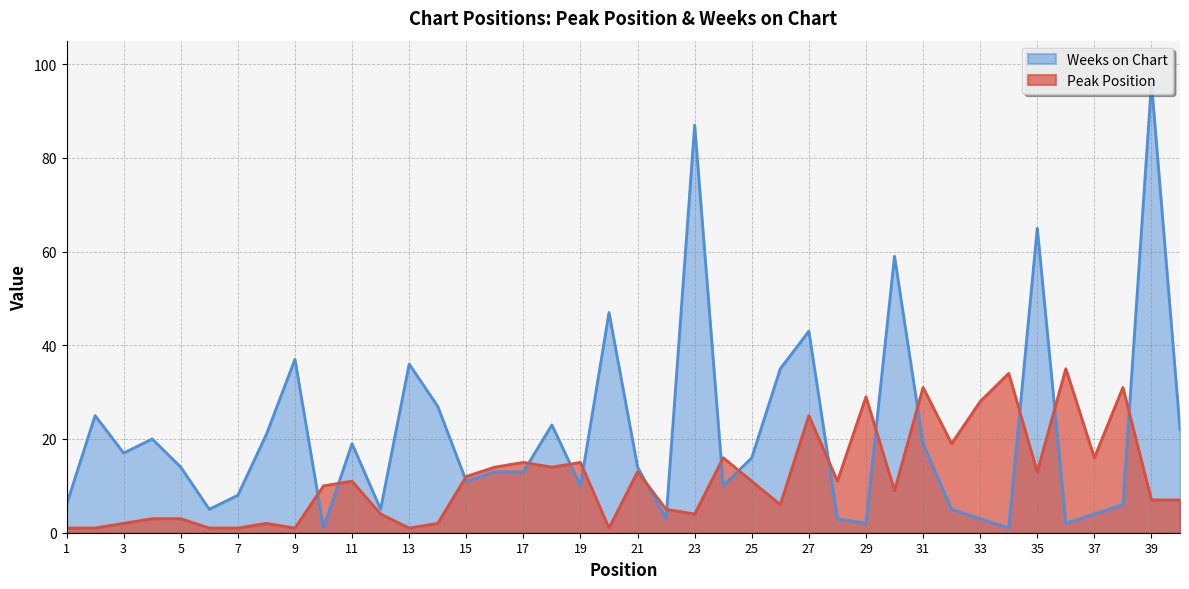

At 1, list the series in order from smallest to largest.

Peak Position, Weeks on Chart